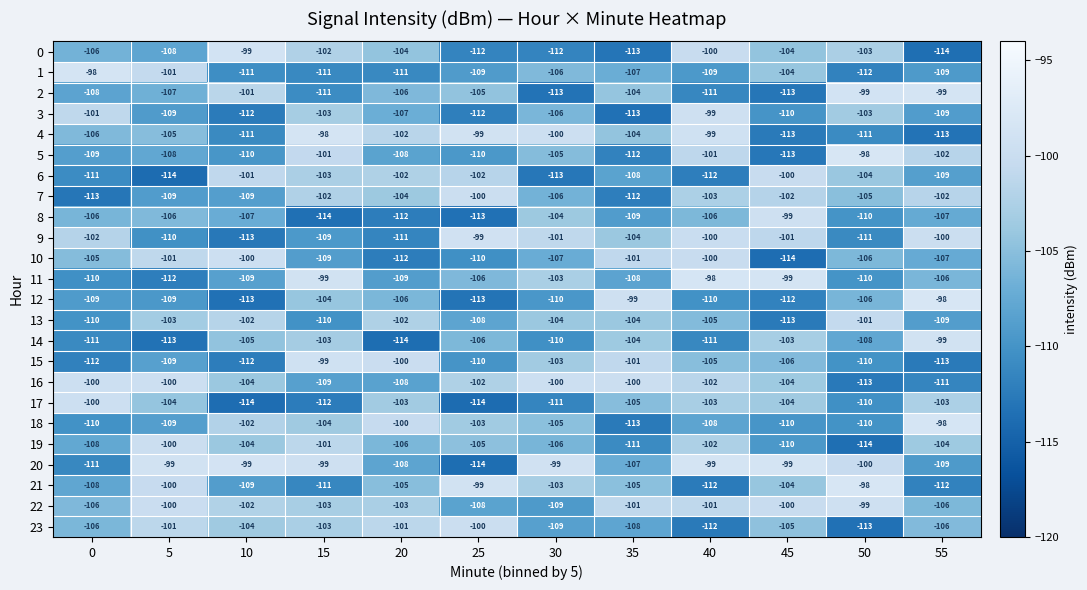

What is the greatest value displayed?

-98